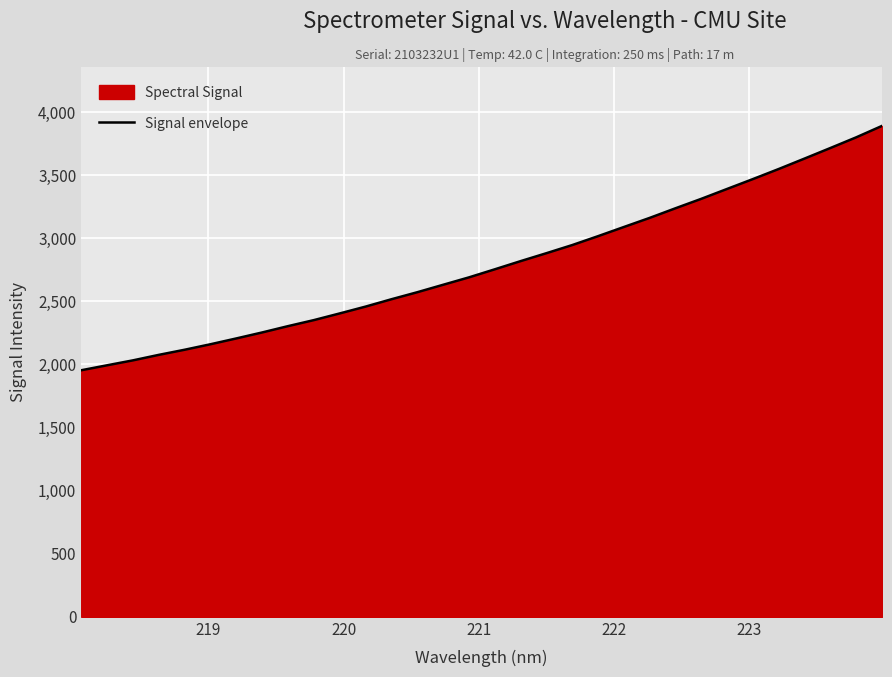

What is the difference between the maximum and minimum values?

1936.7